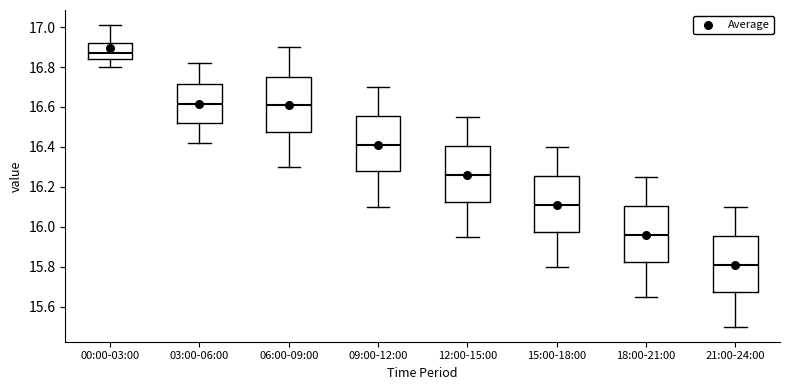

Reading left to right, transcribe this box plot: for each box, give where its median line is, the range the box spans, and where its two whiskers end, as read against the y-axis. The values are not printed on the chart, so give them approximately, as read against the axis.

00:00-03:00: median 16.88, box 16.84 to 16.92, whiskers 16.80 to 17.02
03:00-06:00: median 16.62, box 16.52 to 16.72, whiskers 16.42 to 16.82
06:00-09:00: median 16.62, box 16.48 to 16.76, whiskers 16.30 to 16.90
09:00-12:00: median 16.42, box 16.28 to 16.56, whiskers 16.10 to 16.70
12:00-15:00: median 16.26, box 16.12 to 16.40, whiskers 15.96 to 16.56
15:00-18:00: median 16.12, box 15.98 to 16.26, whiskers 15.80 to 16.40
18:00-21:00: median 15.96, box 15.82 to 16.10, whiskers 15.66 to 16.26
21:00-24:00: median 15.82, box 15.68 to 15.96, whiskers 15.50 to 16.10